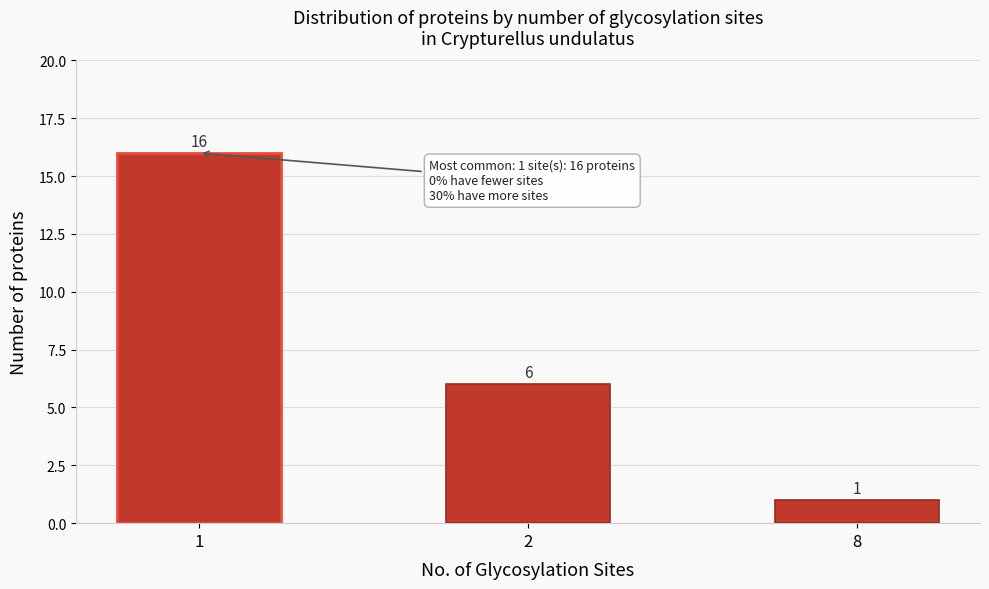

Reading left to right, list all the values displayed in this chart.

16	6	1